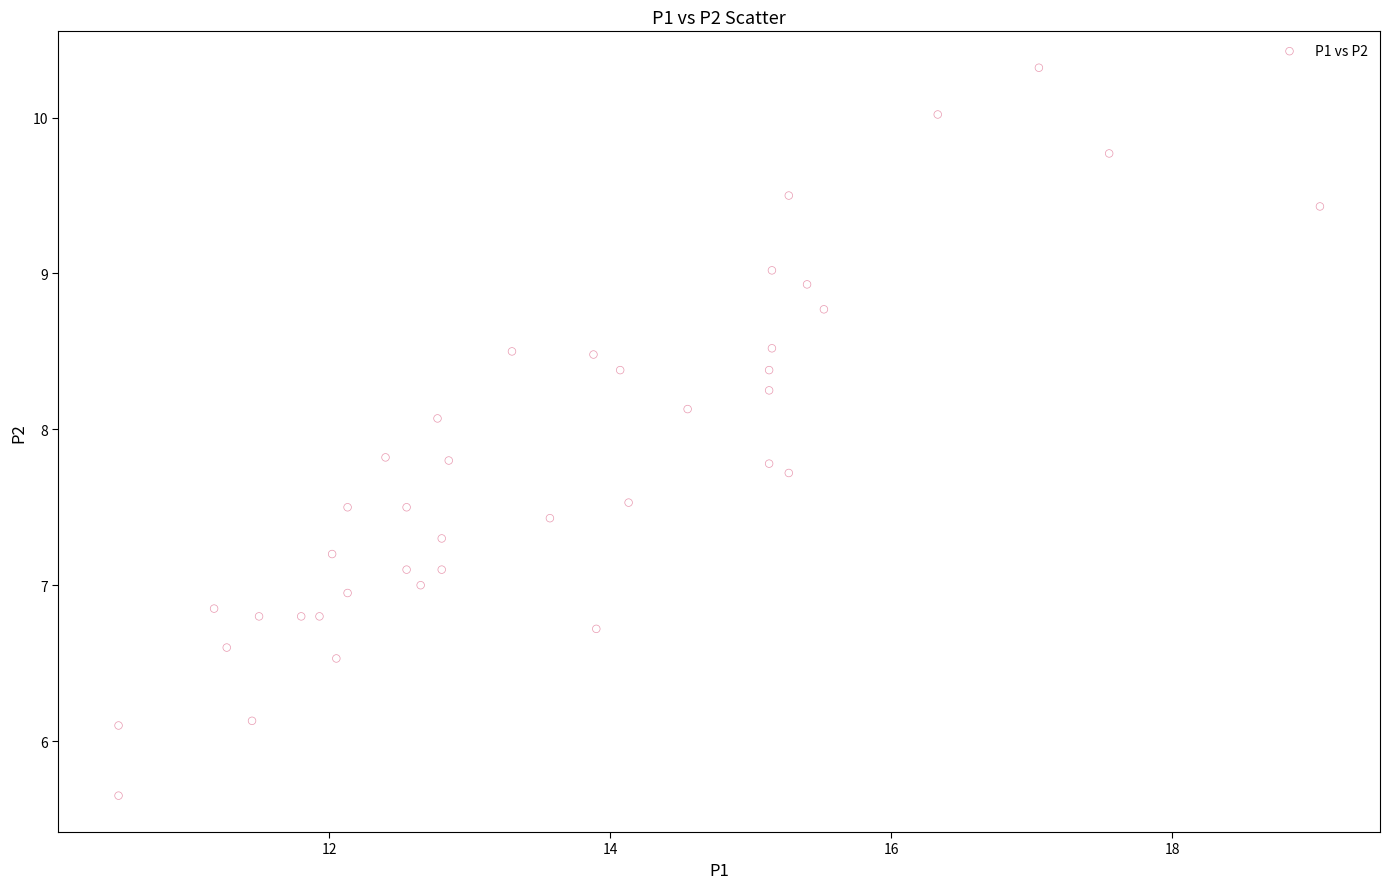

What is the range of X values (max minus min)?

8.6